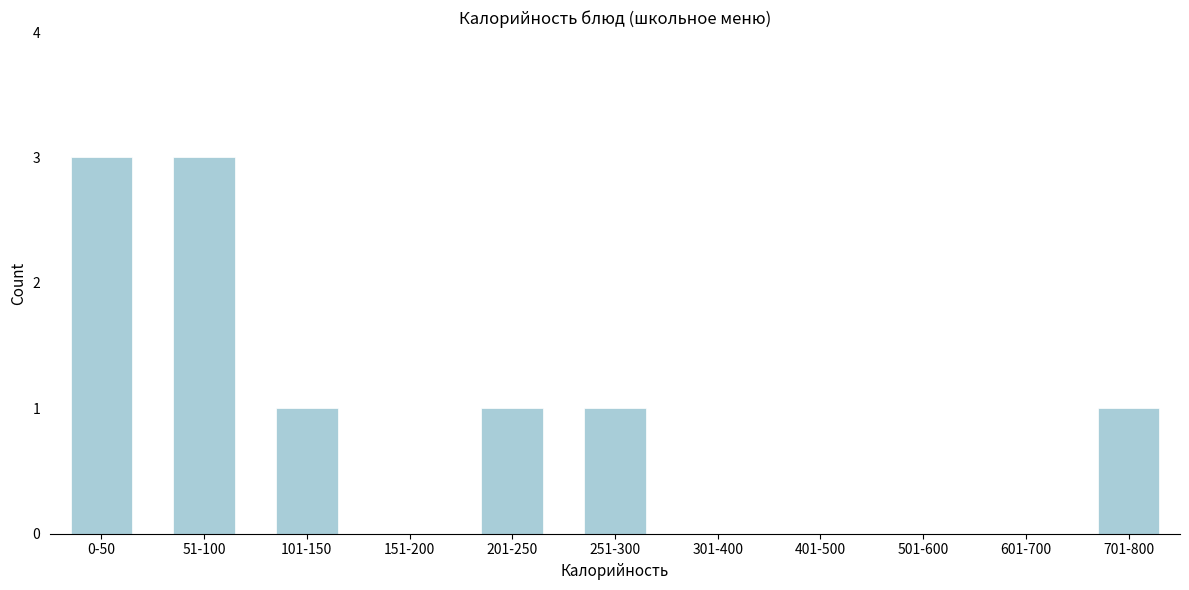

Reading right to left, transcribe all the data shown in this chart.

701-800=1	601-700=0	501-600=0	401-500=0	301-400=0	251-300=1	201-250=1	151-200=0	101-150=1	51-100=3	0-50=3